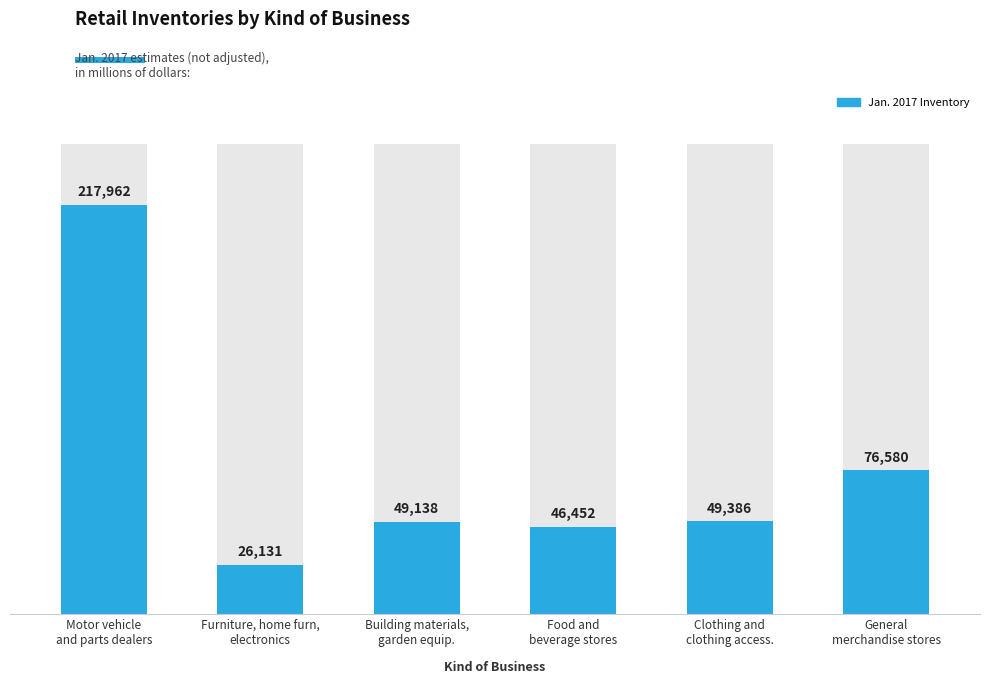

True or false: the data shows 355124 at Motor vehicle
and parts dealers.

False